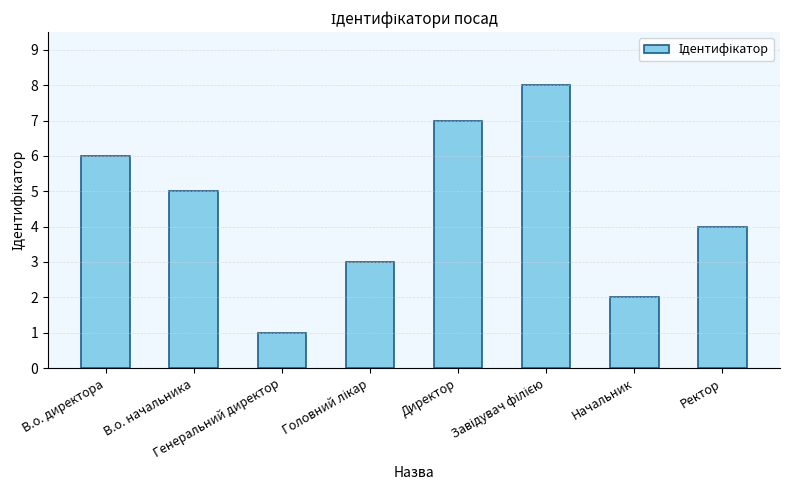

Reading left to right, list all the values displayed in this chart.

6	5	1	3	7	8	2	4